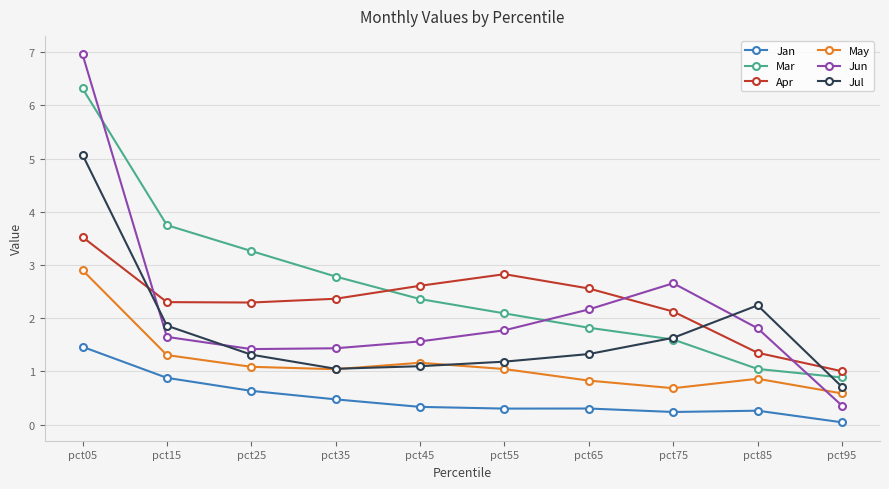

True or false: May and Apr cross at least once.

False